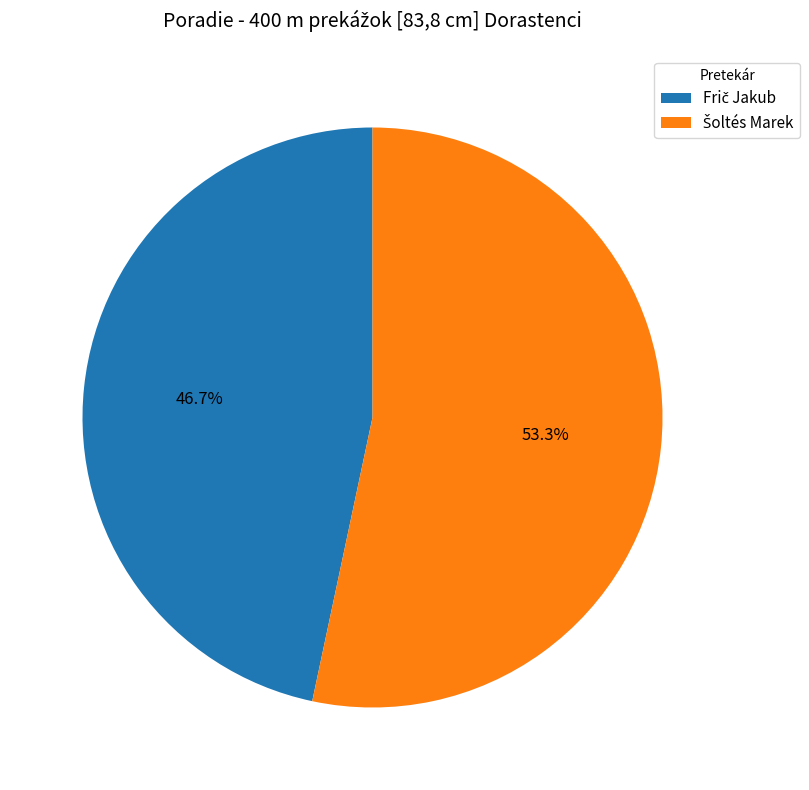

Is there any slice that represents more than half of the pie?

Yes